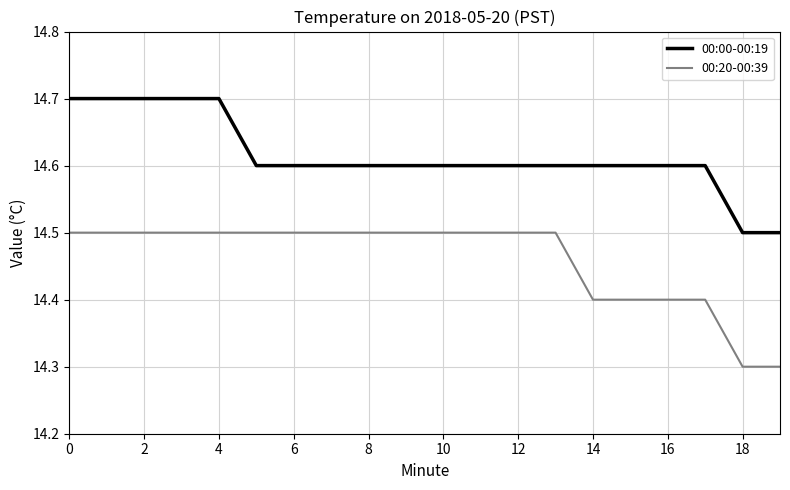

True or false: 00:00-00:19 and 00:20-00:39 intersect in this chart.

False